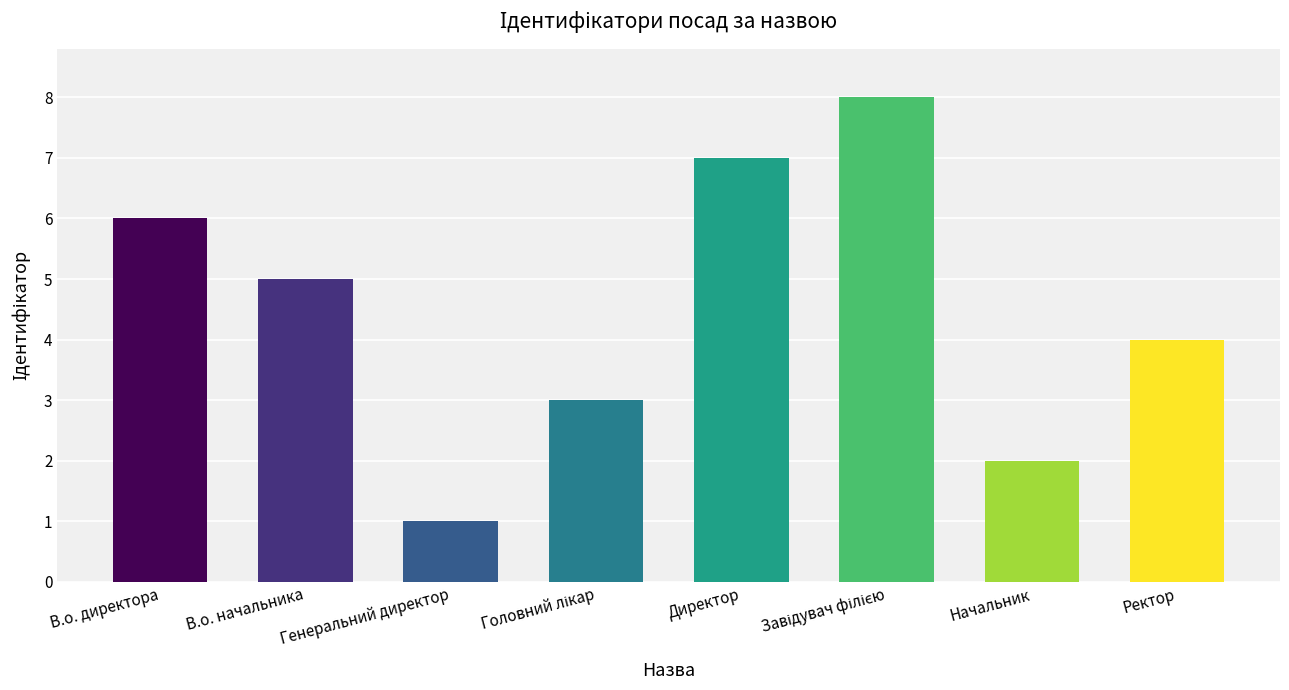

Count the values in the range 3 to 7.

5